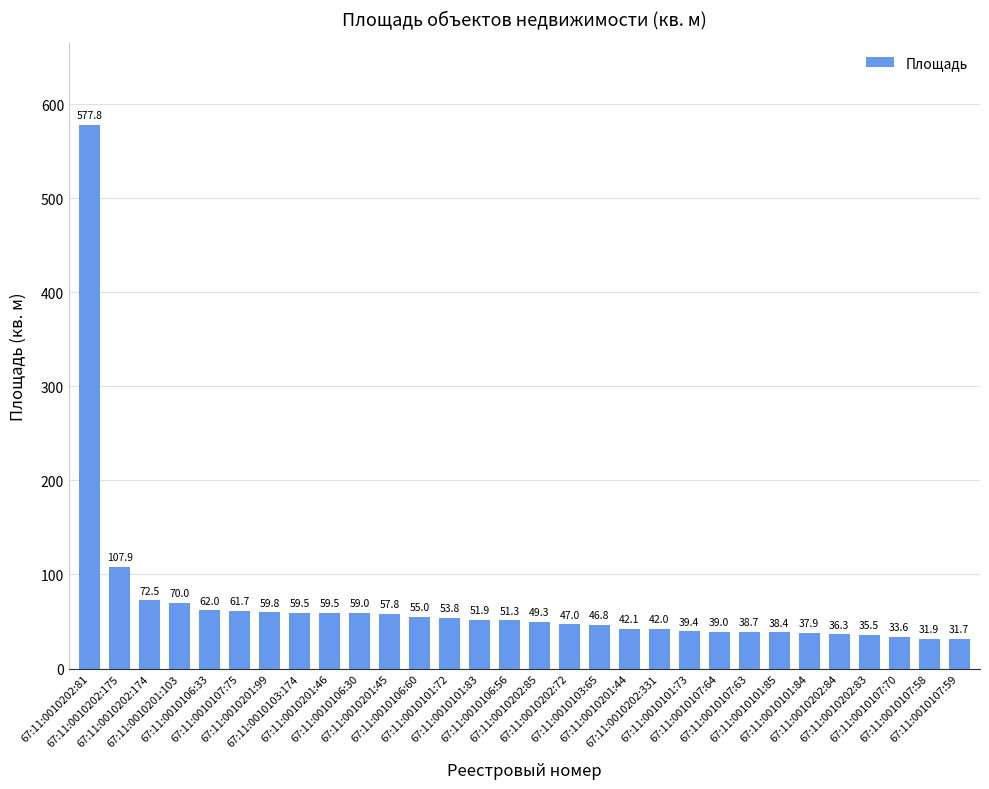

What is the approximate value at 67:11:0010201:44?

42.1